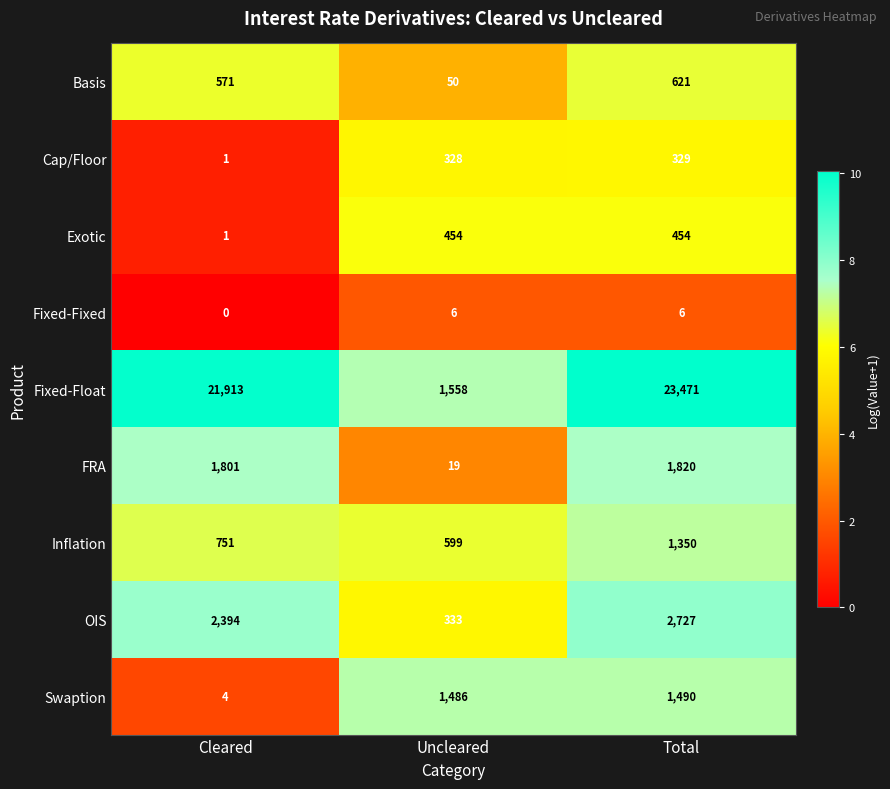

Which series has the widest spread of values?

Fixed-Float